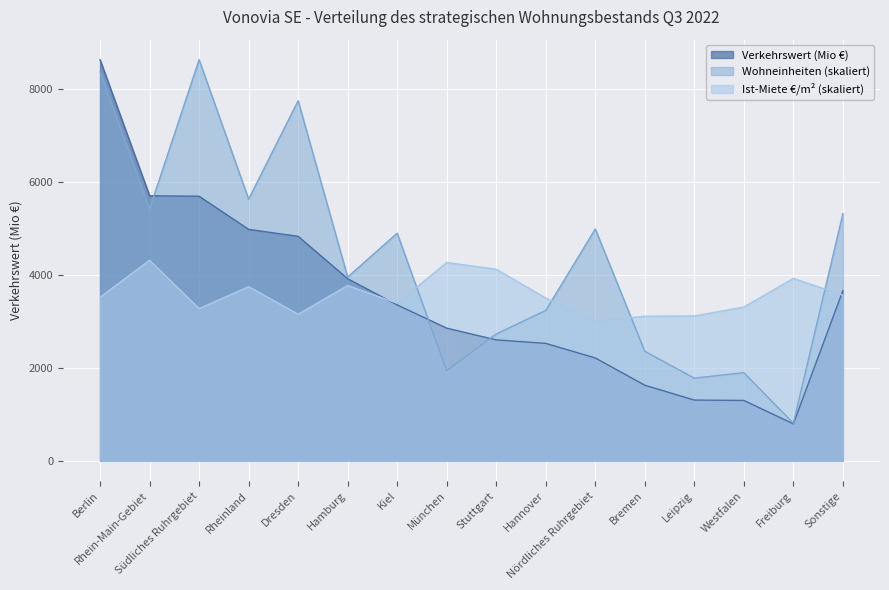

Which series has the largest range (max minus min)?

Verkehrswert (Mio €)